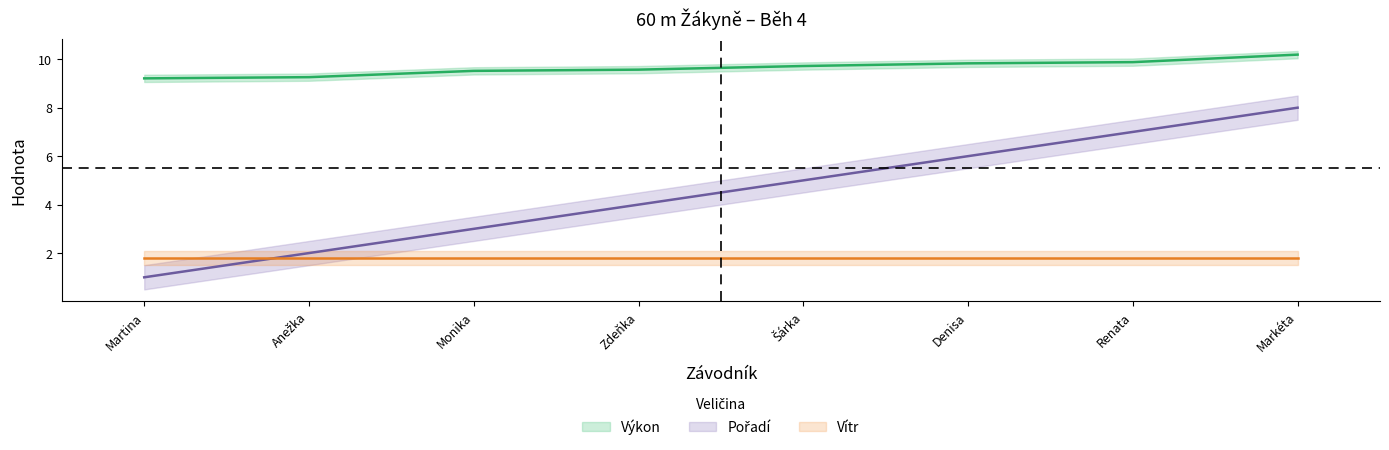

True or false: Pořadí and Výkon intersect in this chart.

False